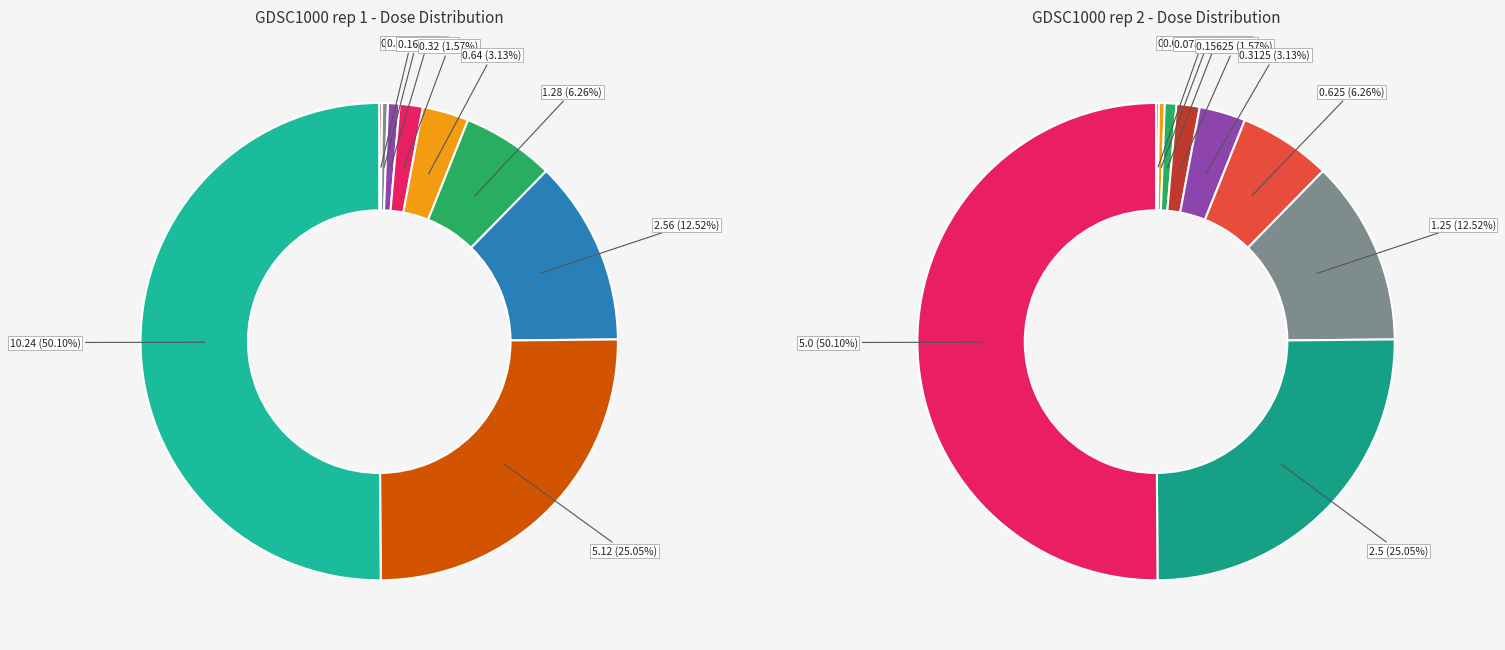

To the nearest percent, what is the average slice percentage?

11%